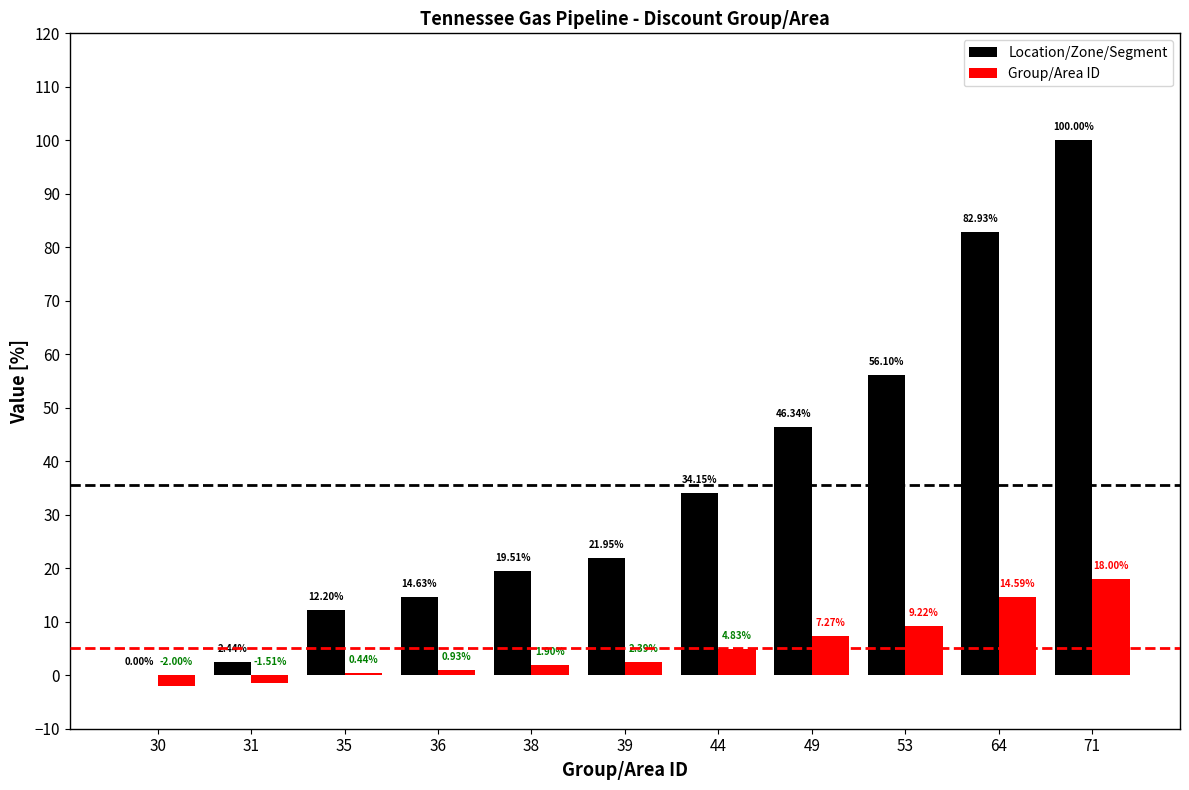

Which series changed the most between 31 and 36?

Location/Zone/Segment